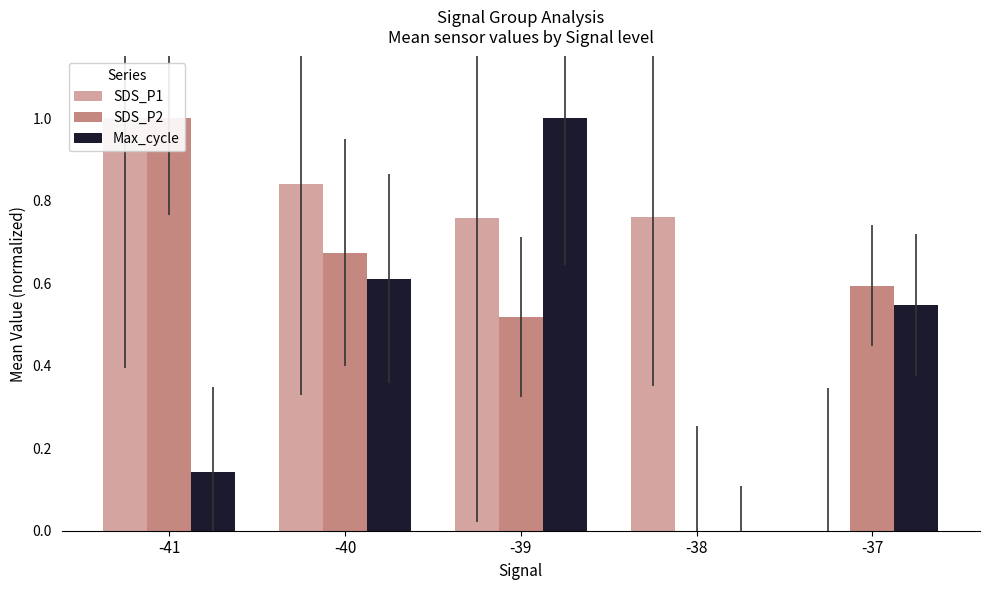

Between -37 and -41, which is larger?

-41